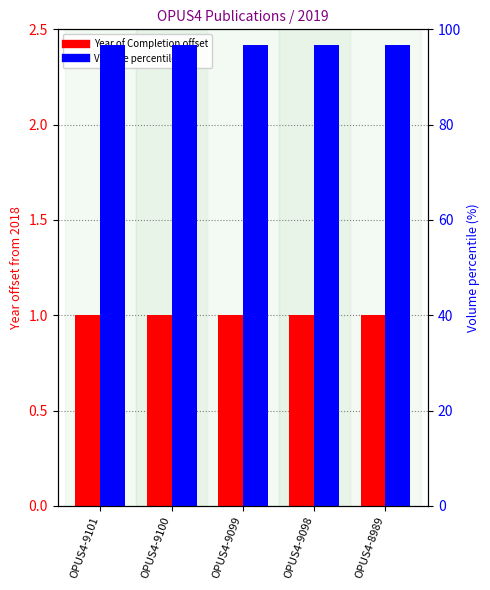

Count the number of categories in the chart.

5